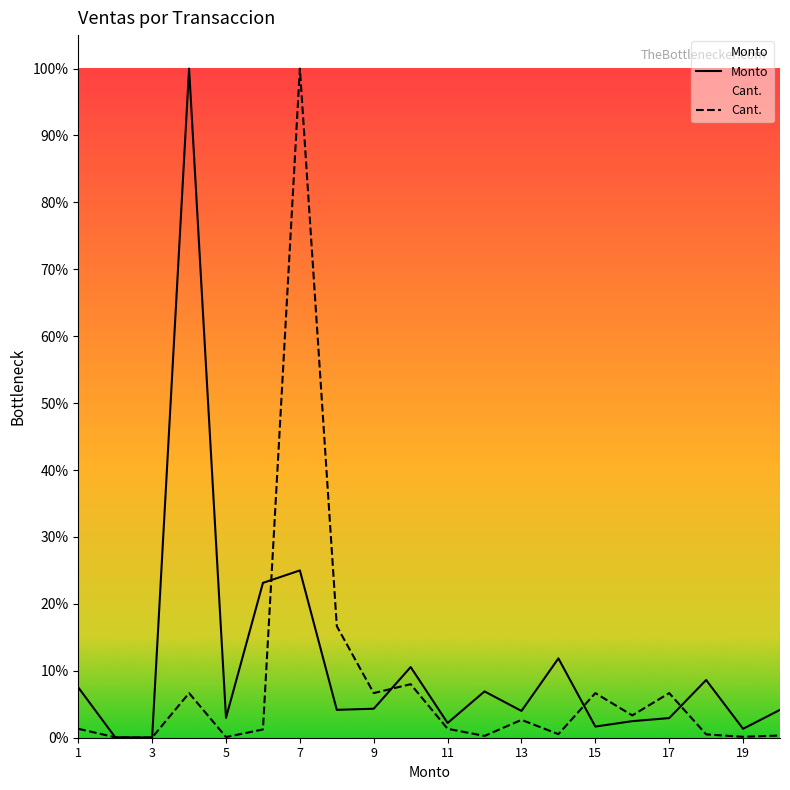

At how many categories does at least one series exceed 17833?

4